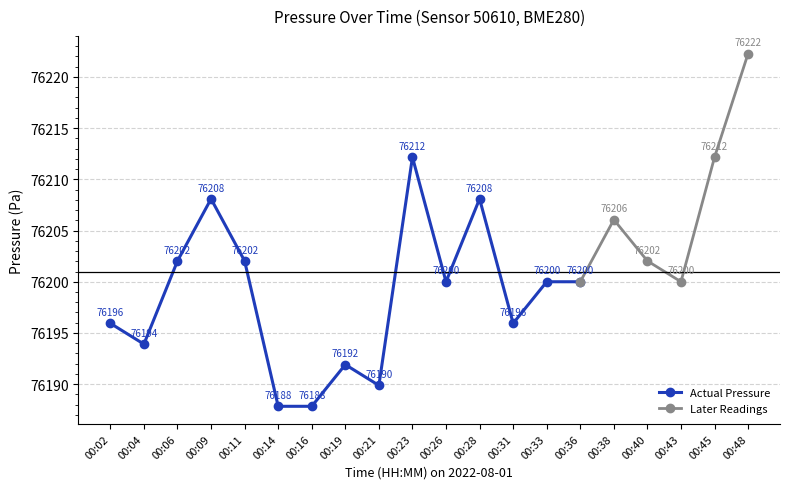

The chart shows a value of 121240.7 at 00:40. True or false?

False